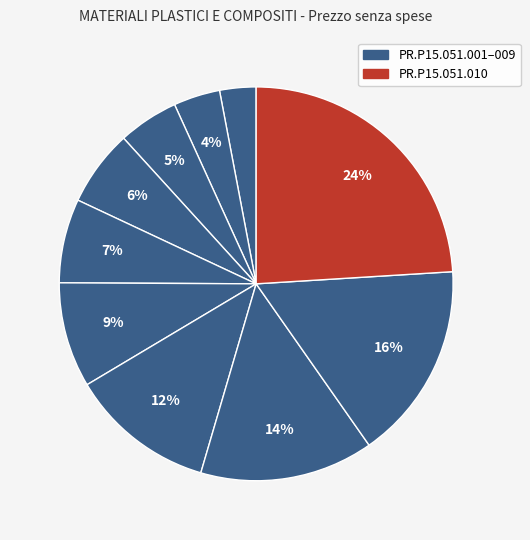

How many segments does this pie chart have?

10